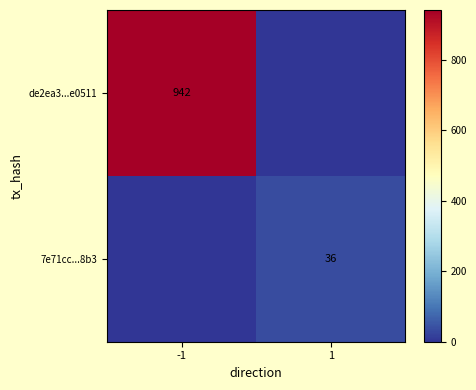

True or false: de2ea3...e0511 has a value of 453 at -1.

False